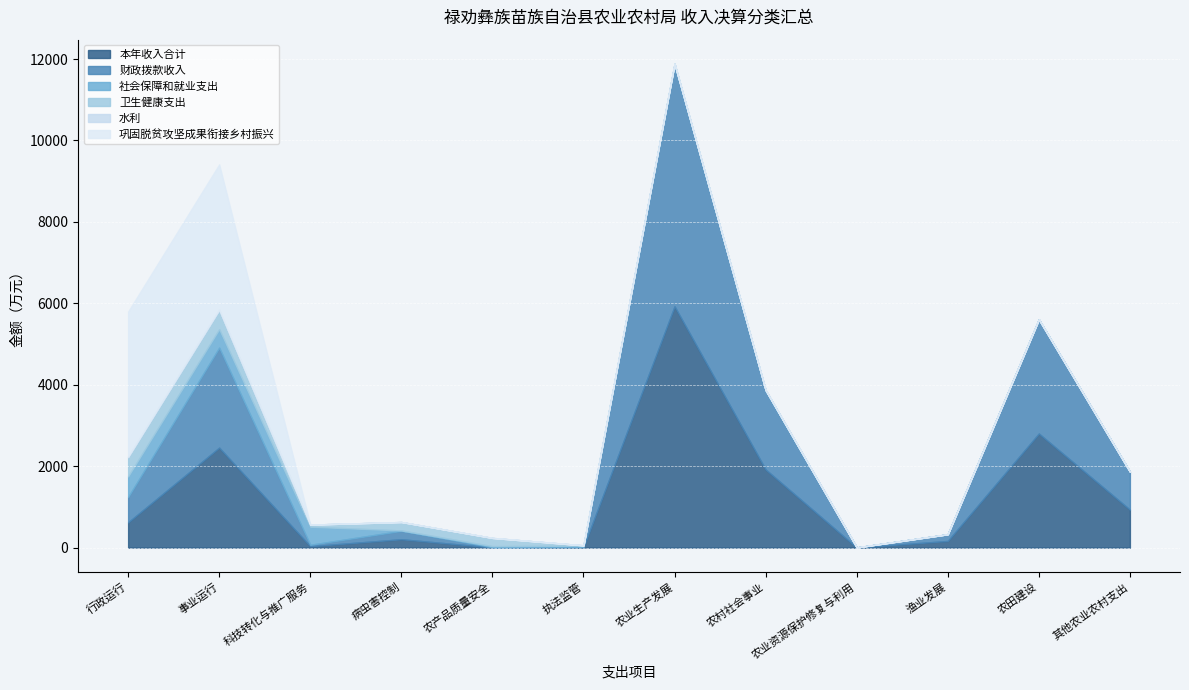

Which category has the highest value in the 卫生健康支出 series?

行政运行